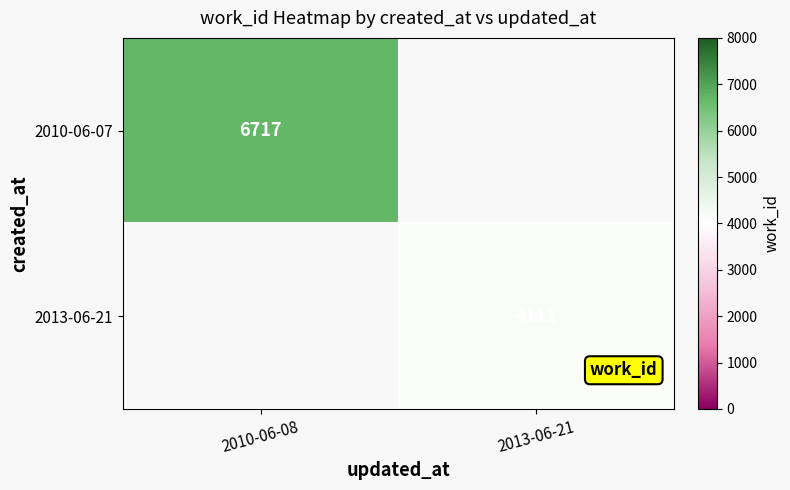

The 2013-06-21 series shows 4111 at 2013-06-21. True or false?

True